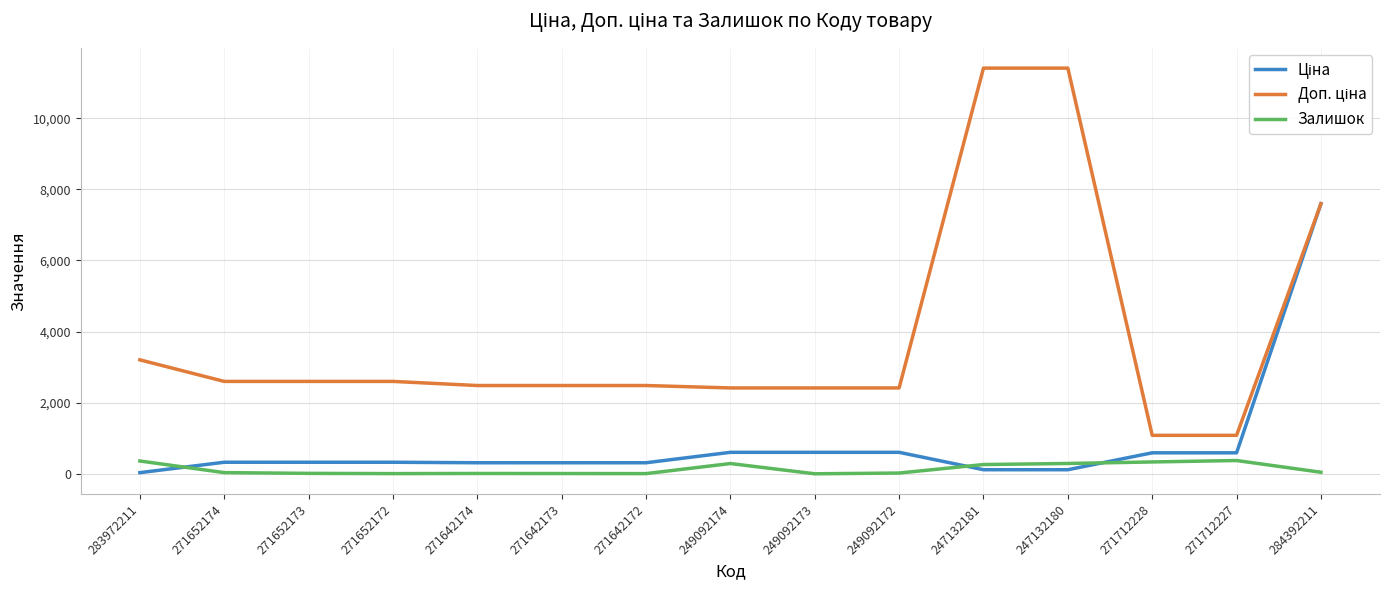

At which category is the sum across all series the highest?

284392211